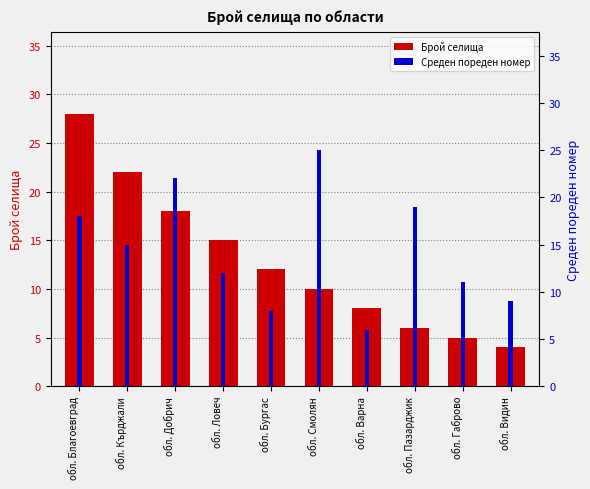

What is the difference between the maximum and minimum values in the Брой селища series?

24